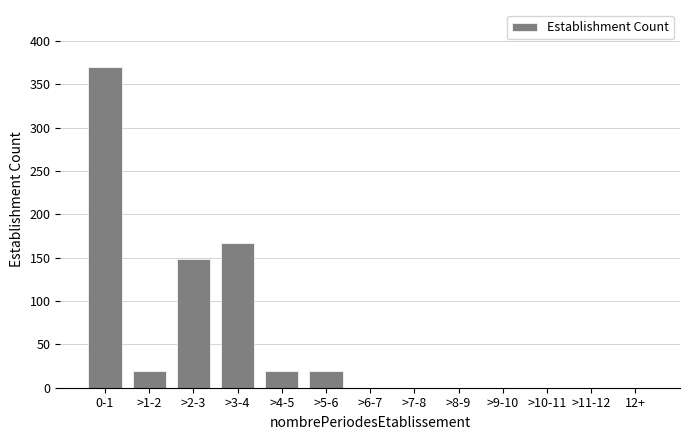

Reading left to right, extract all data points from this chart.

0-1=370	>1-2=19	>2-3=148	>3-4=167	>4-5=19	>5-6=19	>6-7=0	>7-8=0	>8-9=0	>9-10=0	>10-11=0	>11-12=0	12+=0